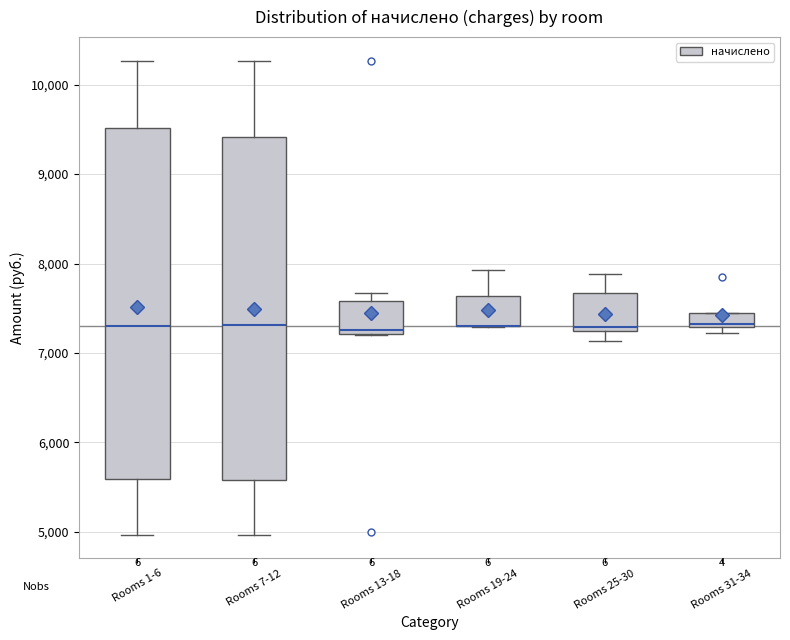

Where does the median line of the box for Rooms 7-12 sit on the y-axis? The values are not printed on the chart, so give them approximately, as read against the axis.

7300